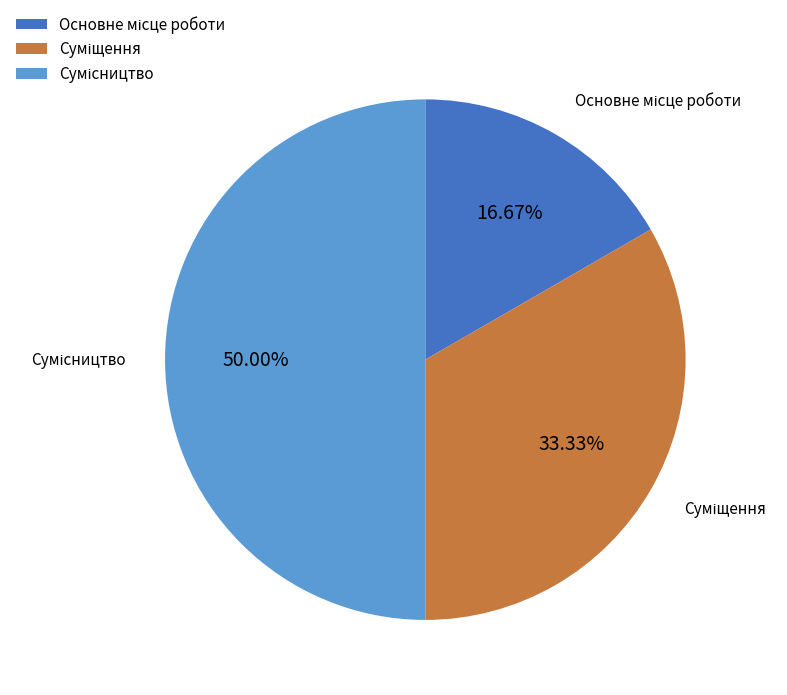

What is the ratio of the value at Основне місце роботи to the value at Сумісництво?

0.3